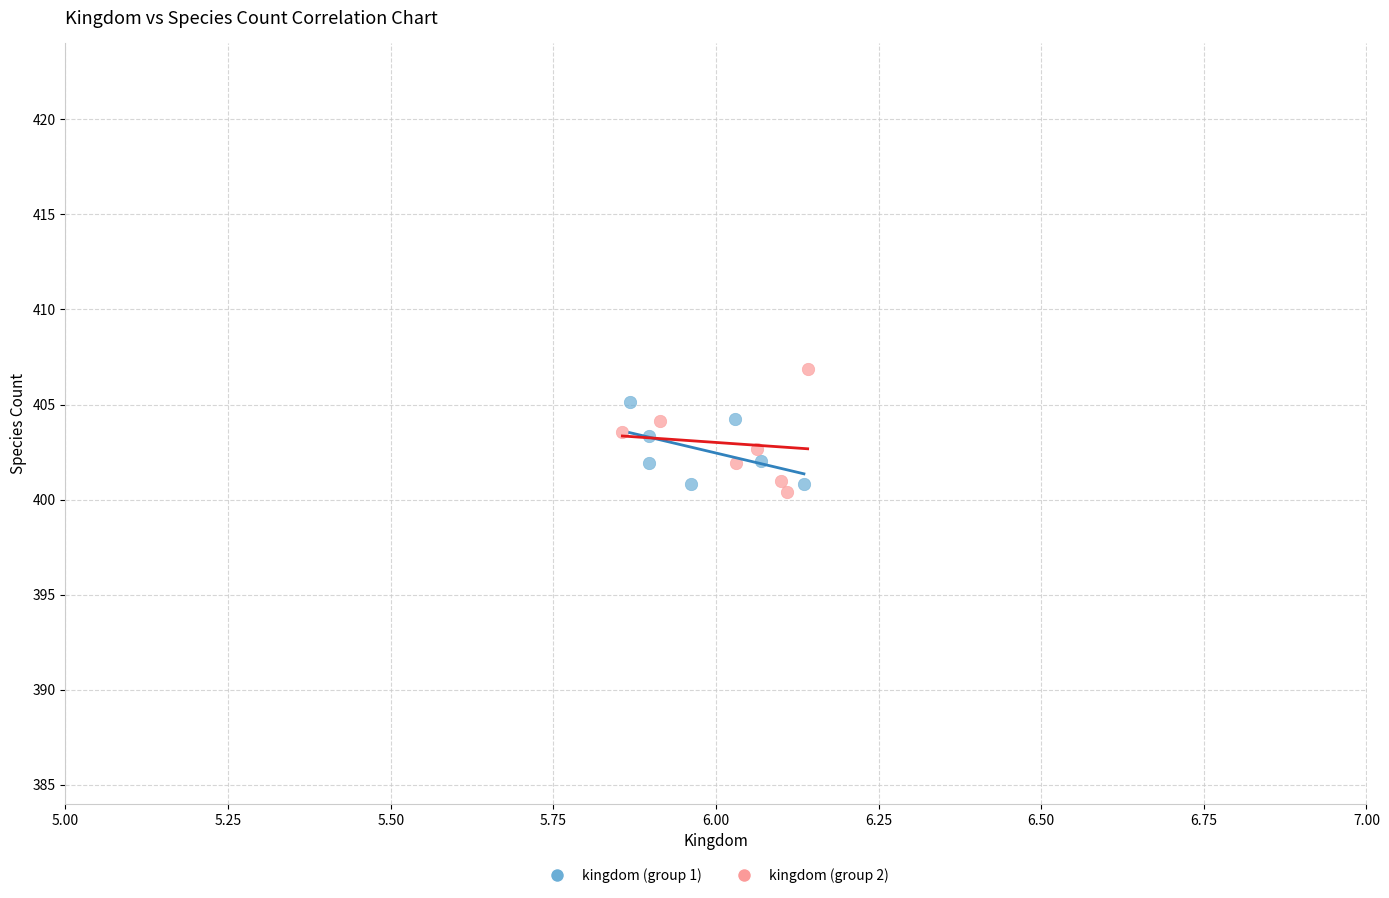

Which series reaches the maximum Y coordinate?

kingdom (group 2)